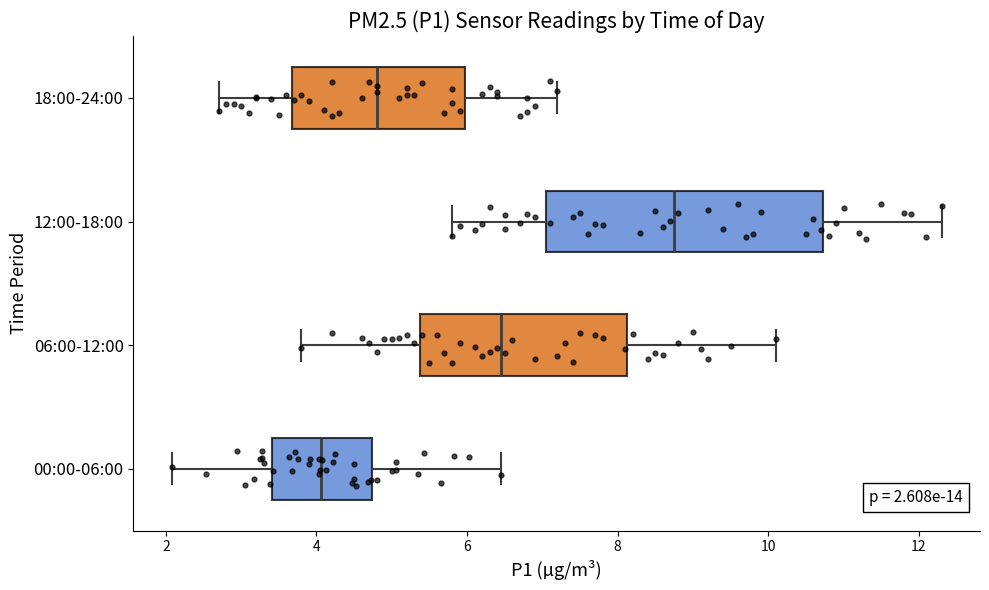

Which box's median line is the furthest to the right?

12:00-18:00